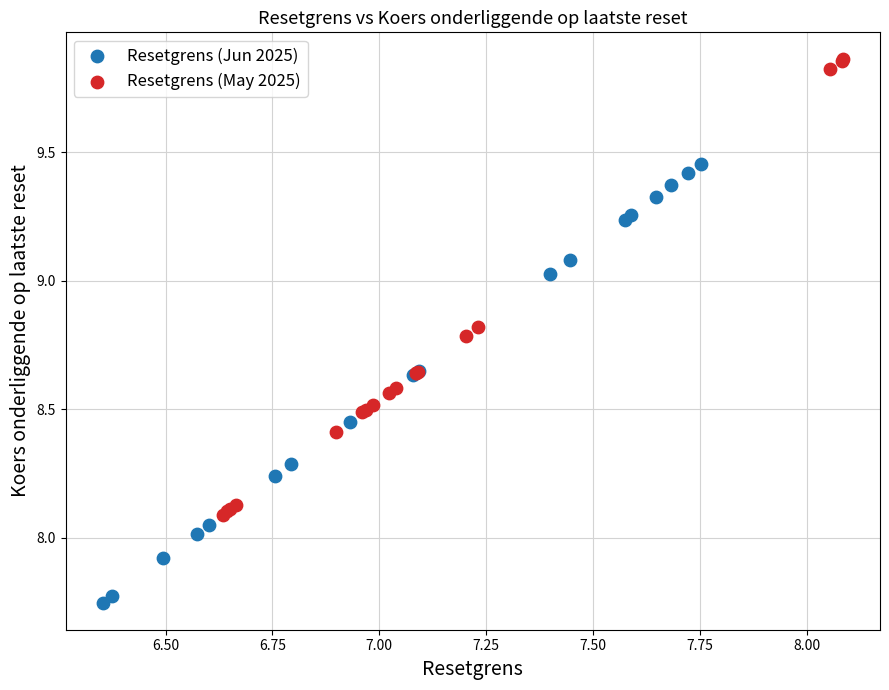

Which series has the widest spread of Y values?

Resetgrens (May 2025)